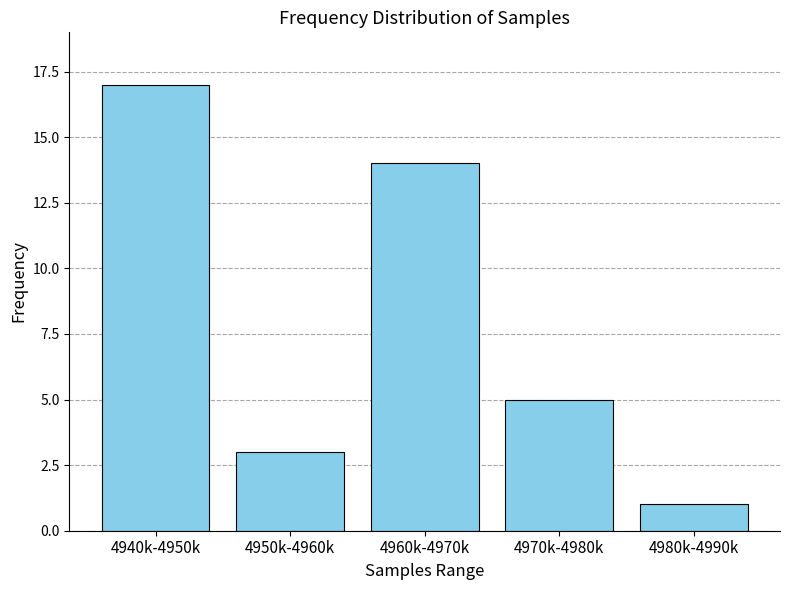

Reading left to right, transcribe all the data shown in this chart.

17	3	14	5	1